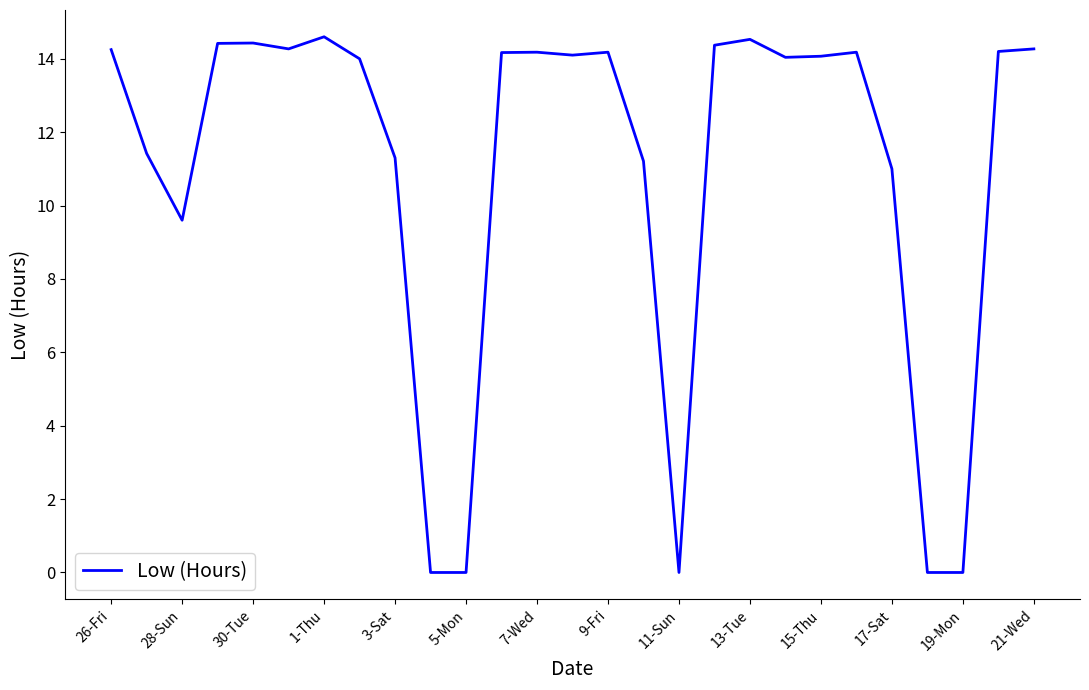

What is the greatest value displayed?

14.6